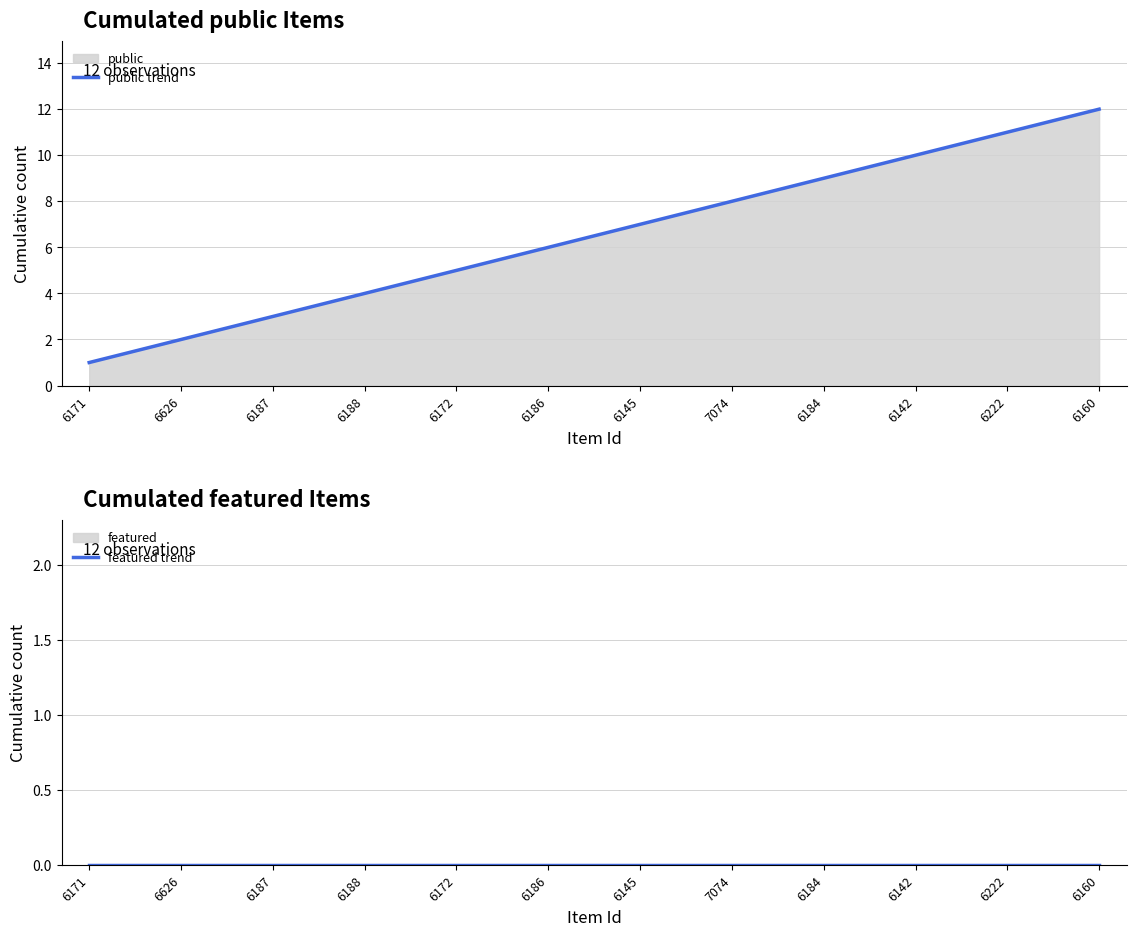

Between 6187 and 7074, which series saw the biggest shift?

public trend